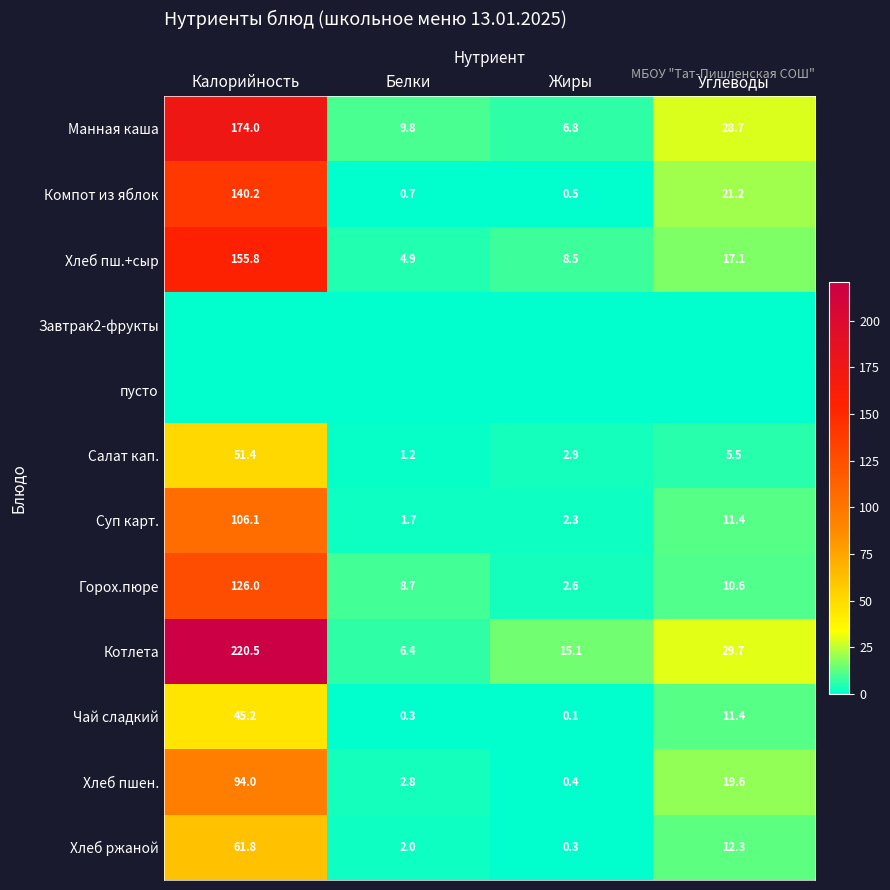

Is it true that Суп карт. equals 0.6 at Жиры?

False